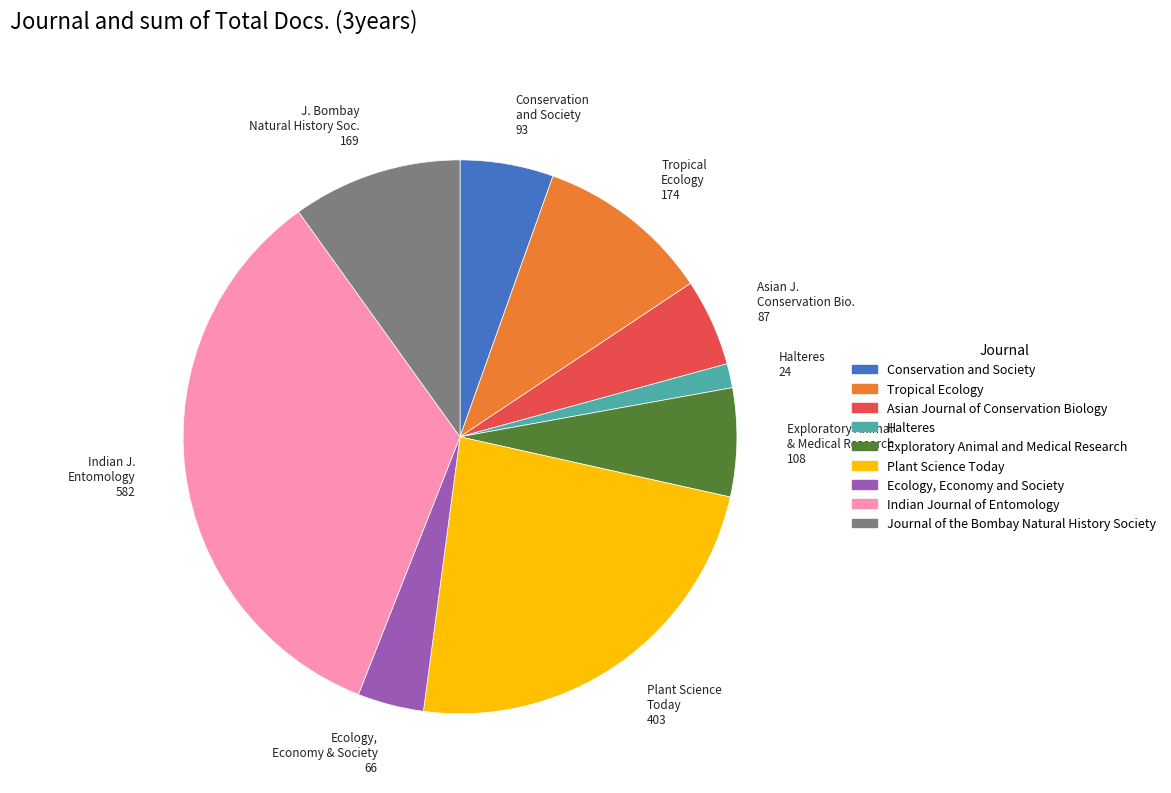

Which category has the biggest portion of the pie?

Indian Journal of Entomology